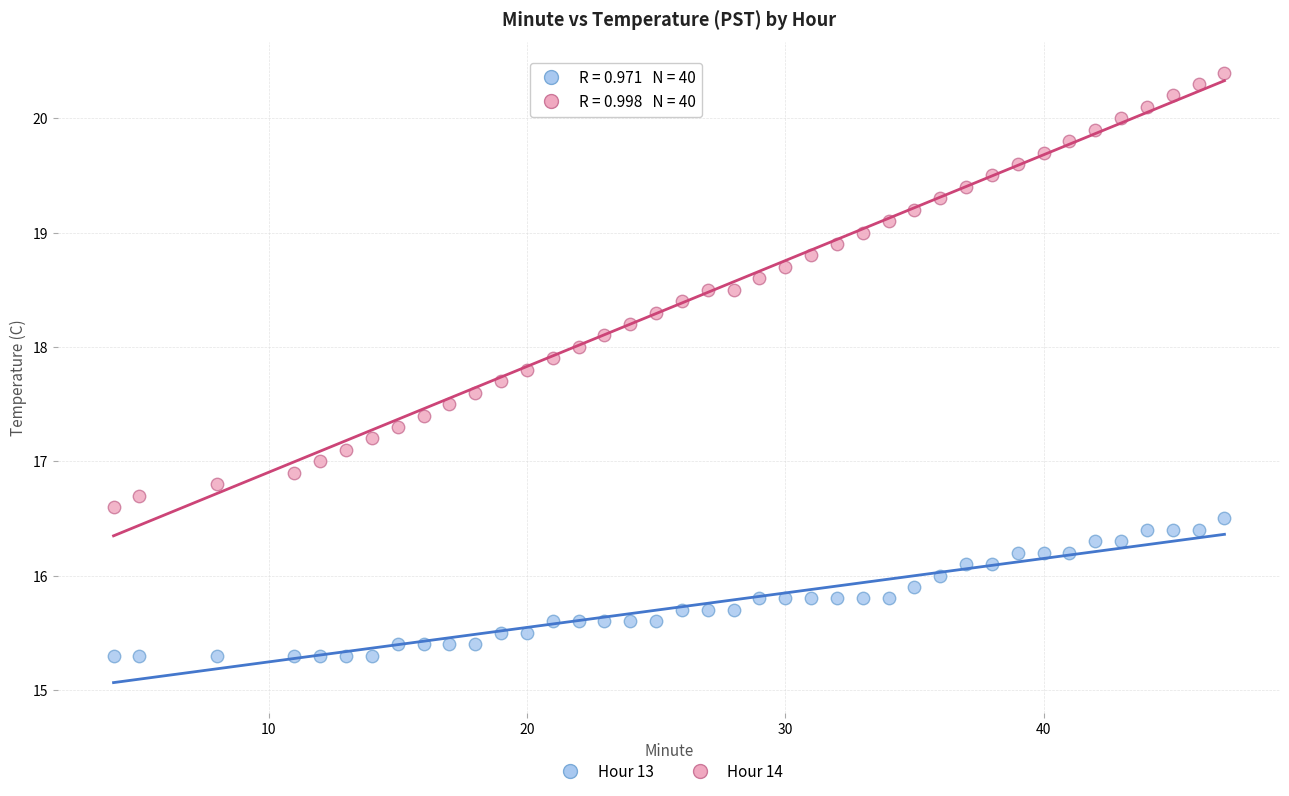

Which series has the largest Y range (max minus min)?

Hour 14